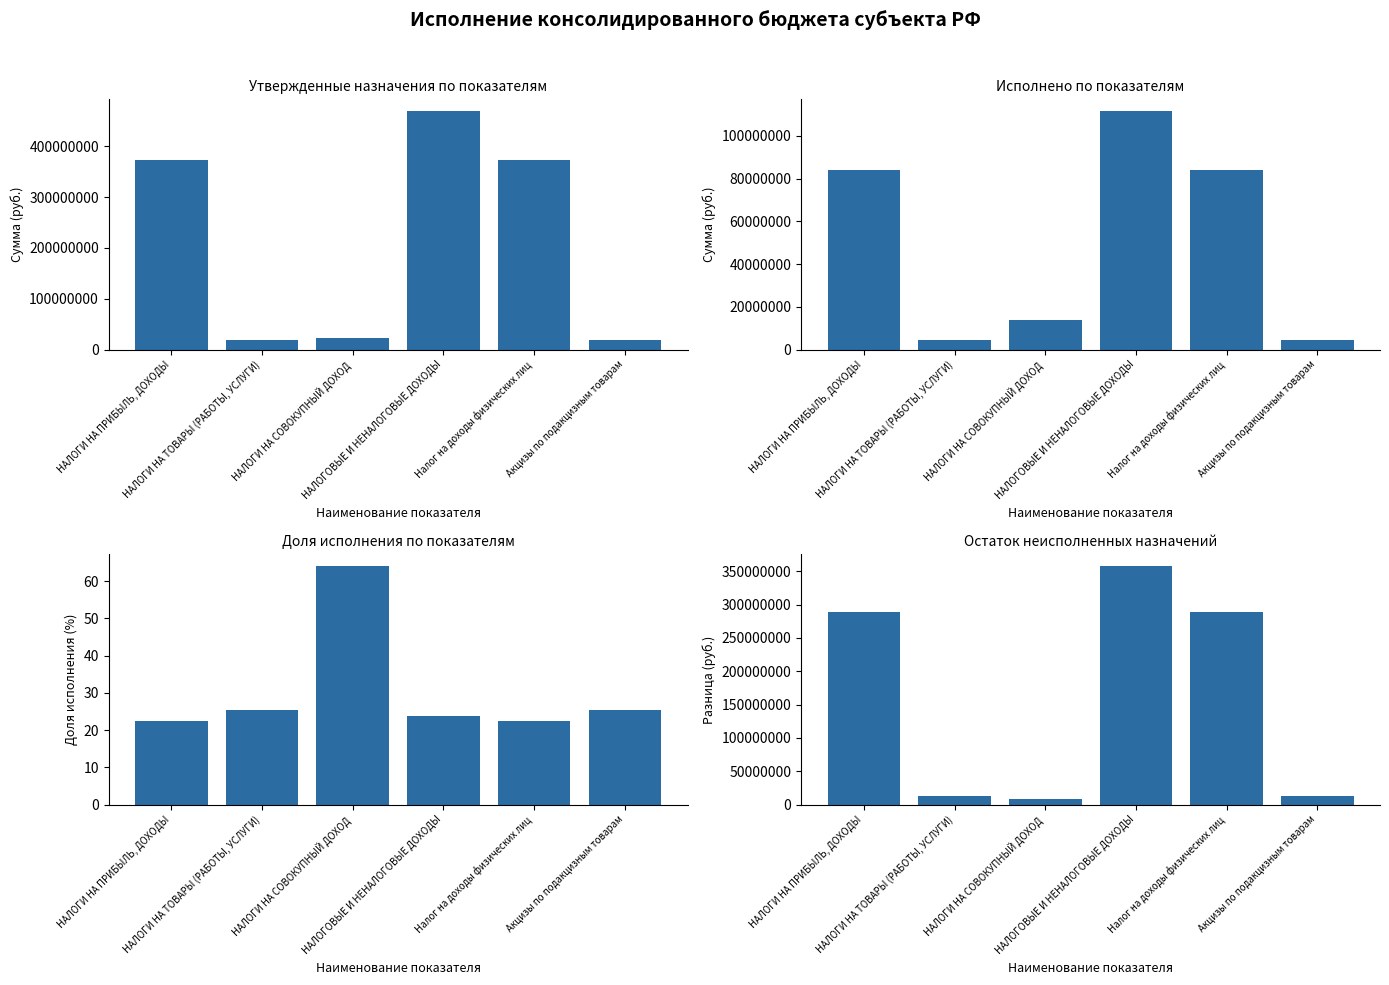

True or false: Утвержденные назначения (консолид.) has a value of 36406824.3 at НАЛОГИ НА СОВОКУПНЫЙ ДОХОД.

False